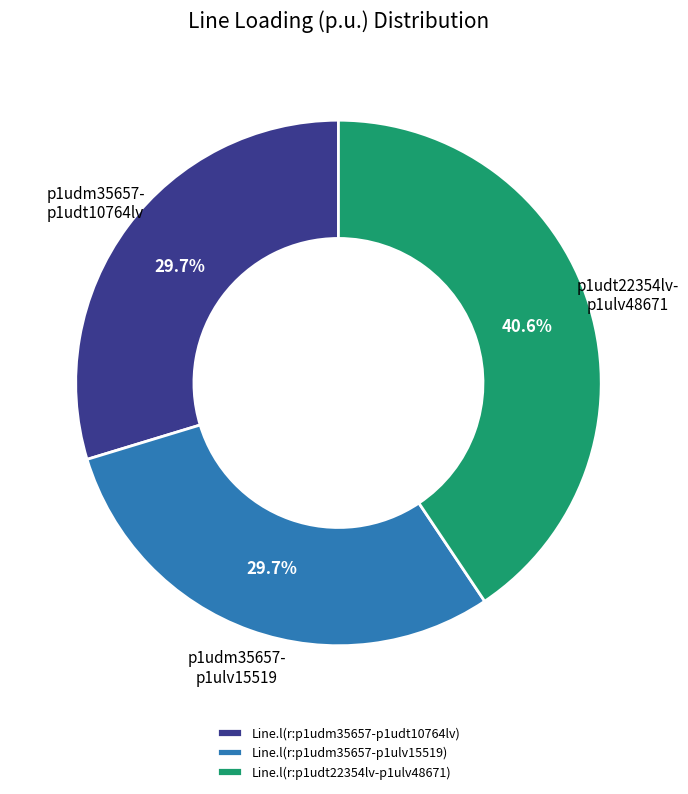

To the nearest percent, what portion does Line.l(r:p1udm35657-p1udt10764lv) represent?

30%